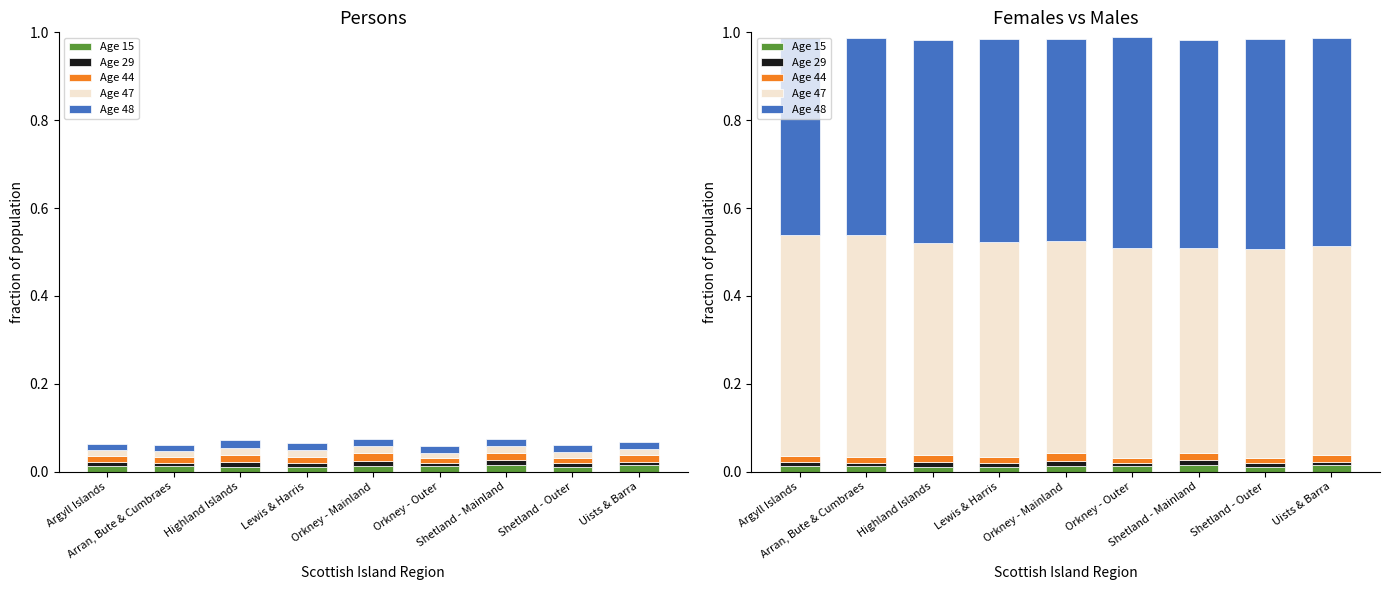

At how many categories does at least one series exceed 0?

9